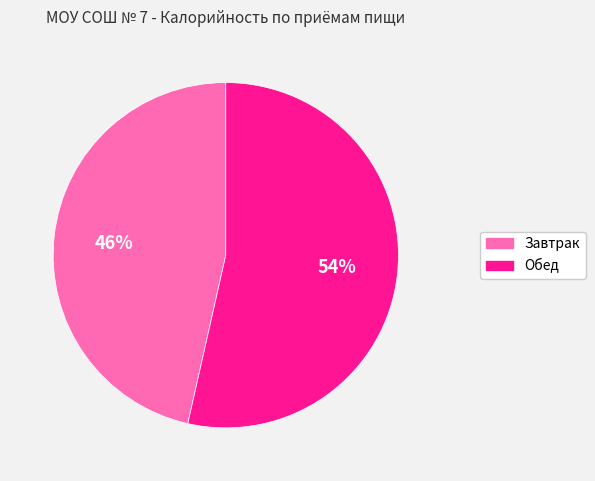

To the nearest percent, what is the average slice percentage?

50%